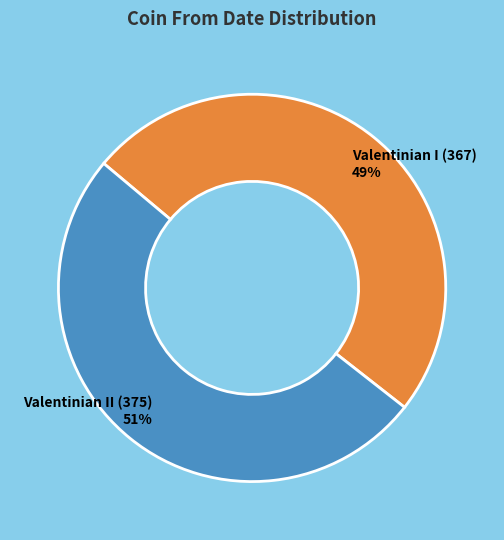

Does Valentinian II (375) represent more than half of the total?

Yes